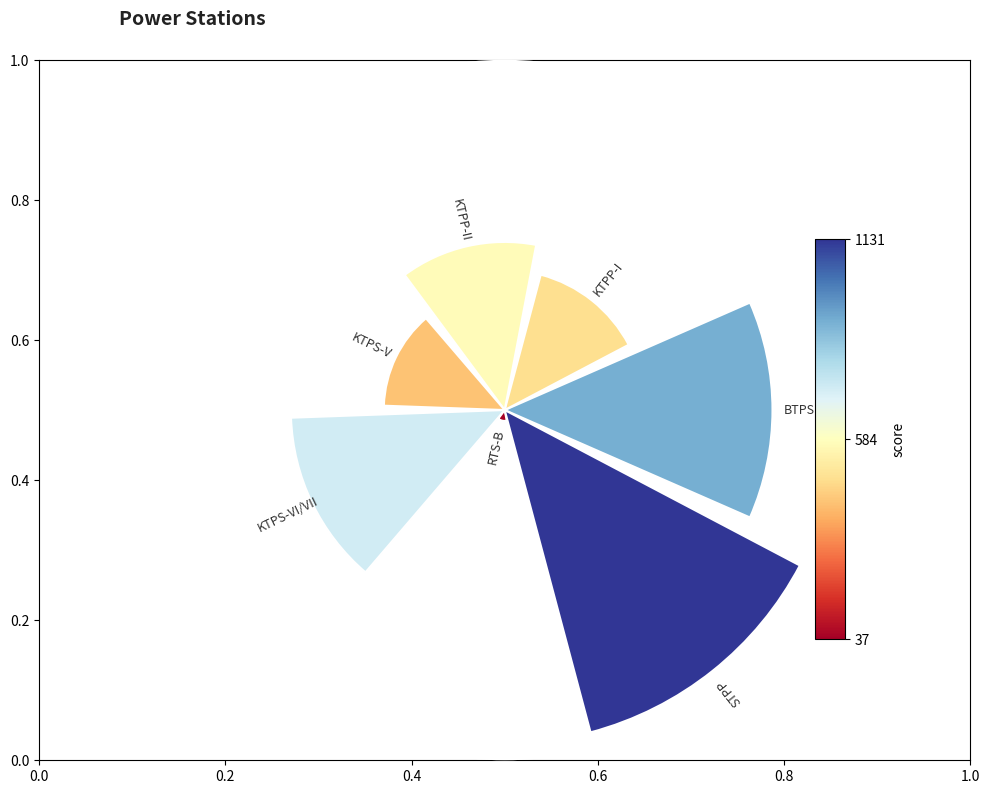

Does 0.2 represent more than half of the total?

No